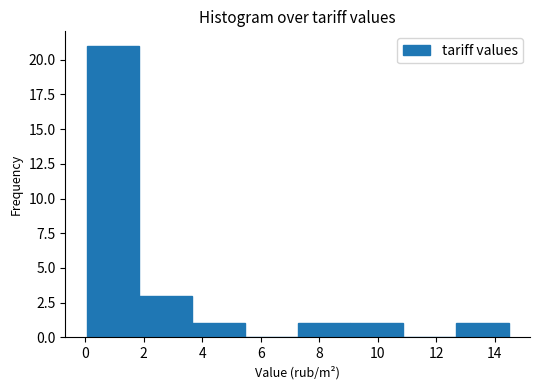

Over which range of the x-axis is the bar tallest?

0.0 to 1.8